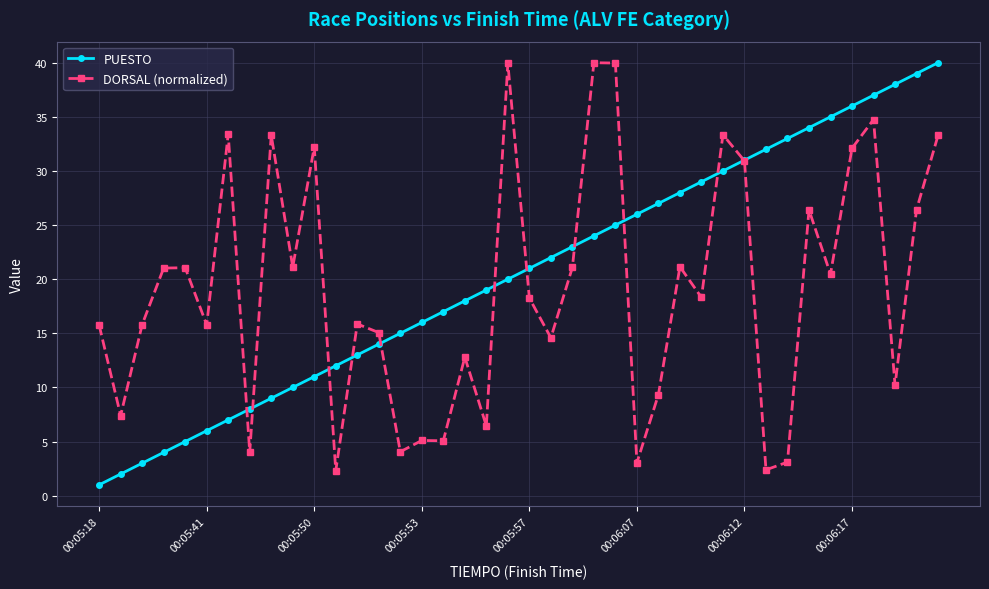

What is the highest value of the DORSAL (normalized) series?

40.0